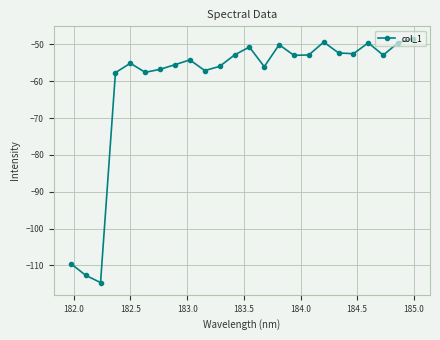

Is this an area chart (filled region under the line)?

No